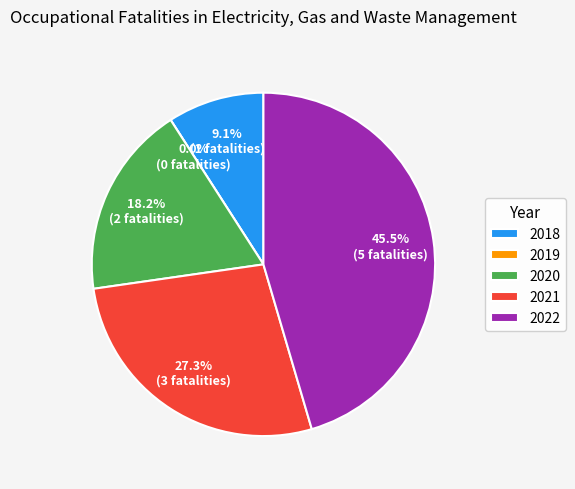

Which category has the biggest portion of the pie?

2022